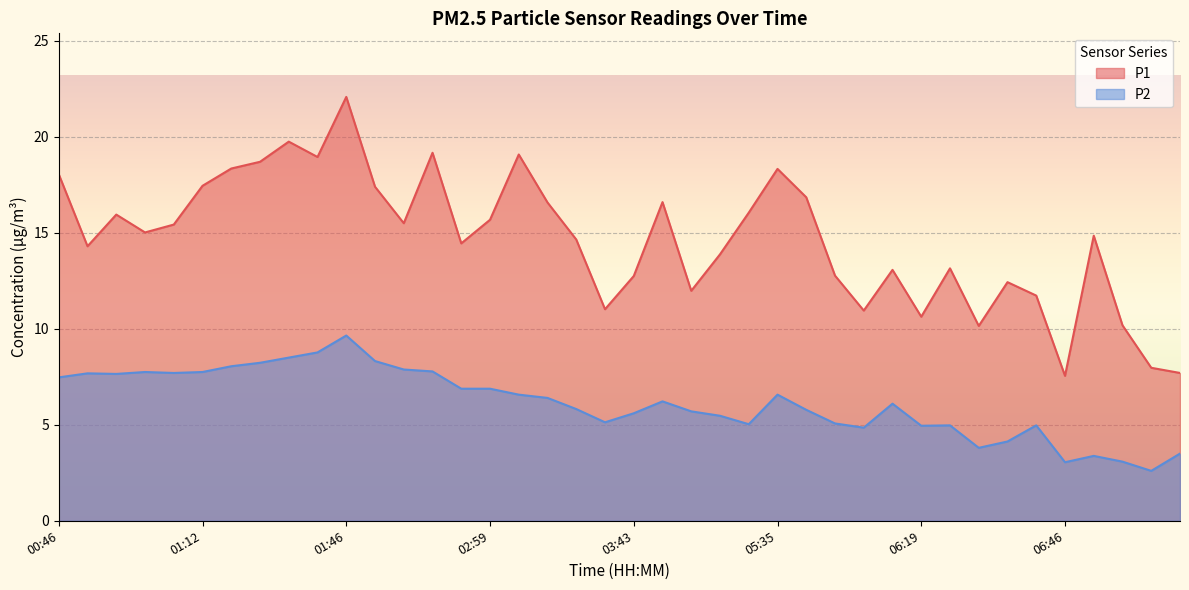

What is the sum of all P1 values?

587.1